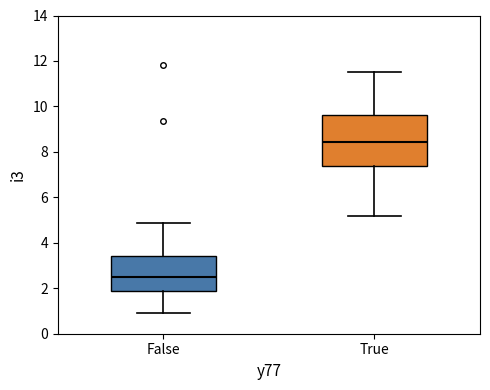

Reading left to right, transcribe this box plot: for each box, give where its median line is, the range the box spans, and where its two whiskers end, as read against the y-axis. The values are not printed on the chart, so give them approximately, as read against the axis.

False: median 2.6, box 1.8 to 3.4, whiskers 1.0 to 4.8
True: median 8.4, box 7.4 to 9.6, whiskers 5.2 to 11.6